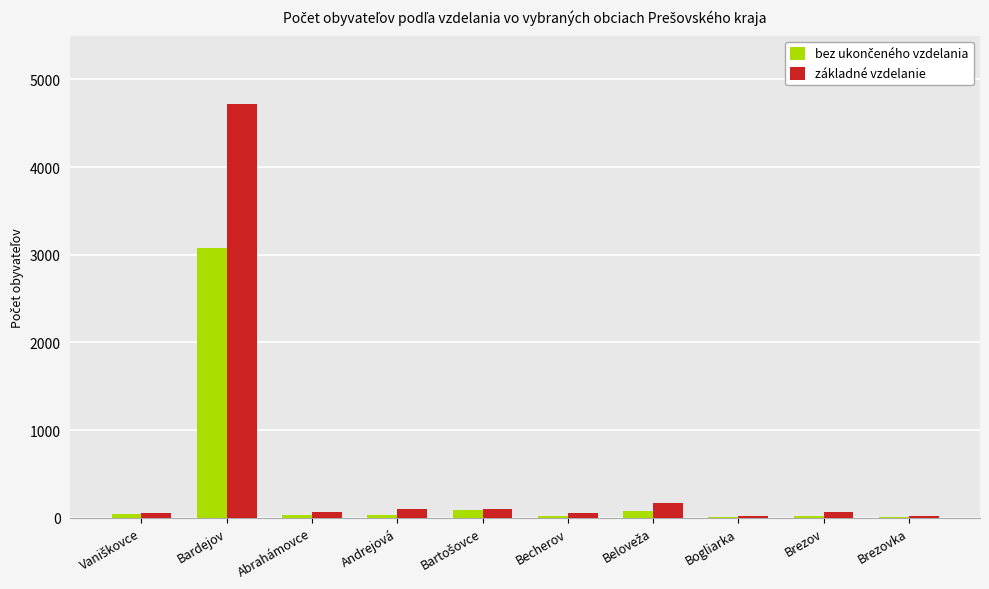

At which label does základné vzdelanie reach its peak?

Bardejov